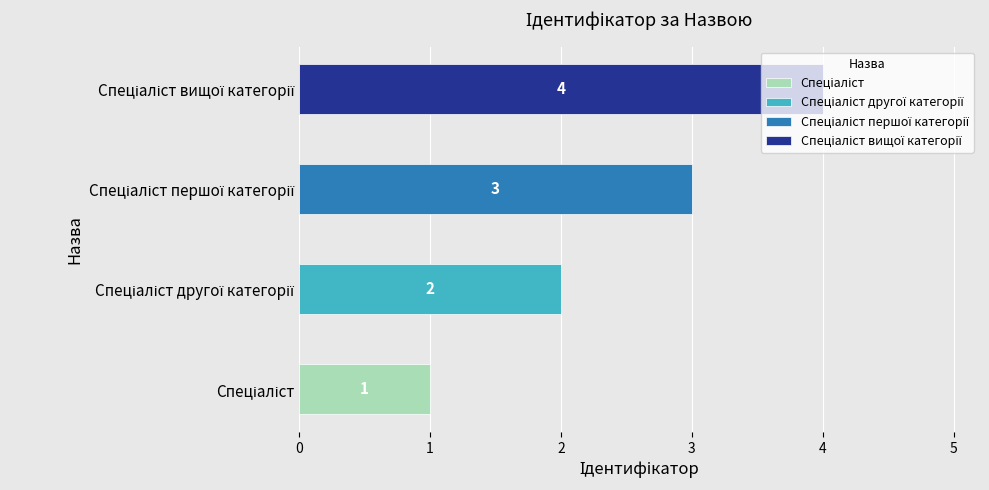

What is the label of the 4th bar from the right?

Спеціаліст